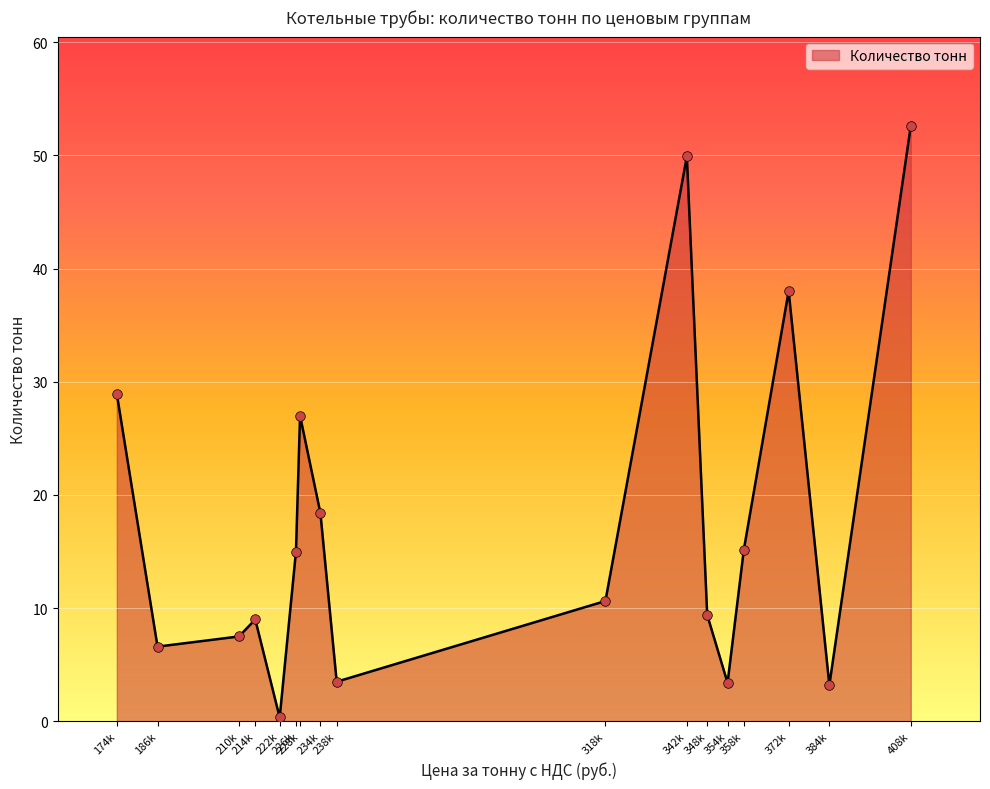

What is the maximum value shown in the chart?

52.6